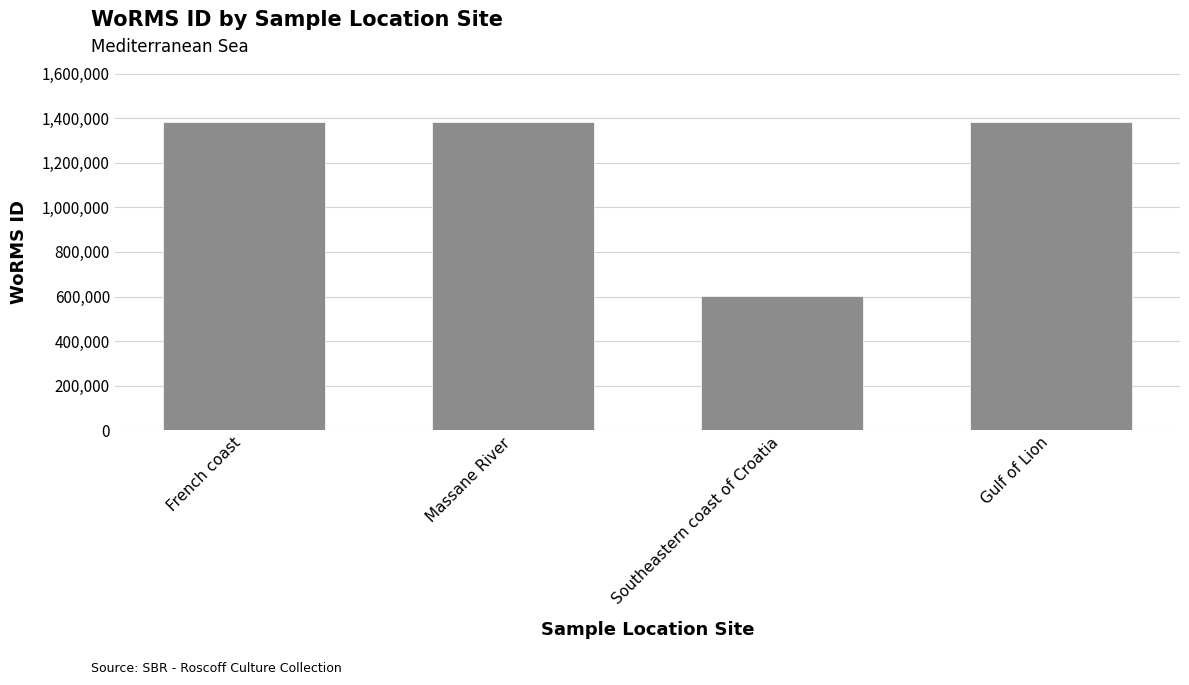

What is the sum of the values at French coast and Massane River?

2760804